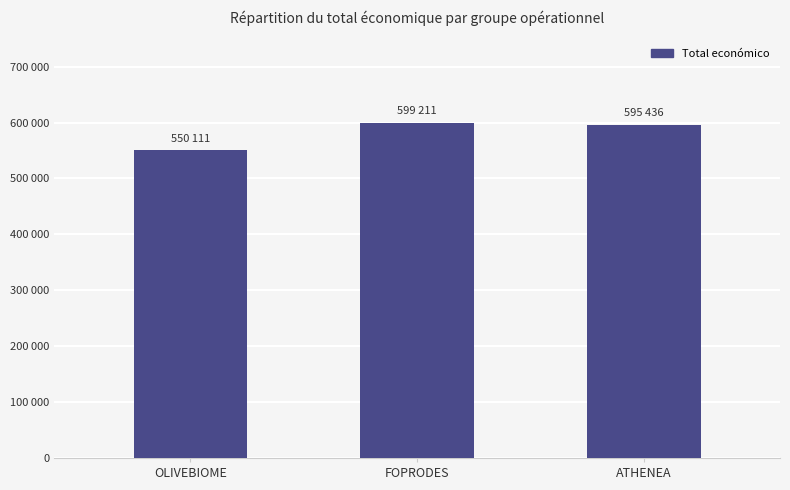

Between ATHENEA and FOPRODES, which is larger?

FOPRODES